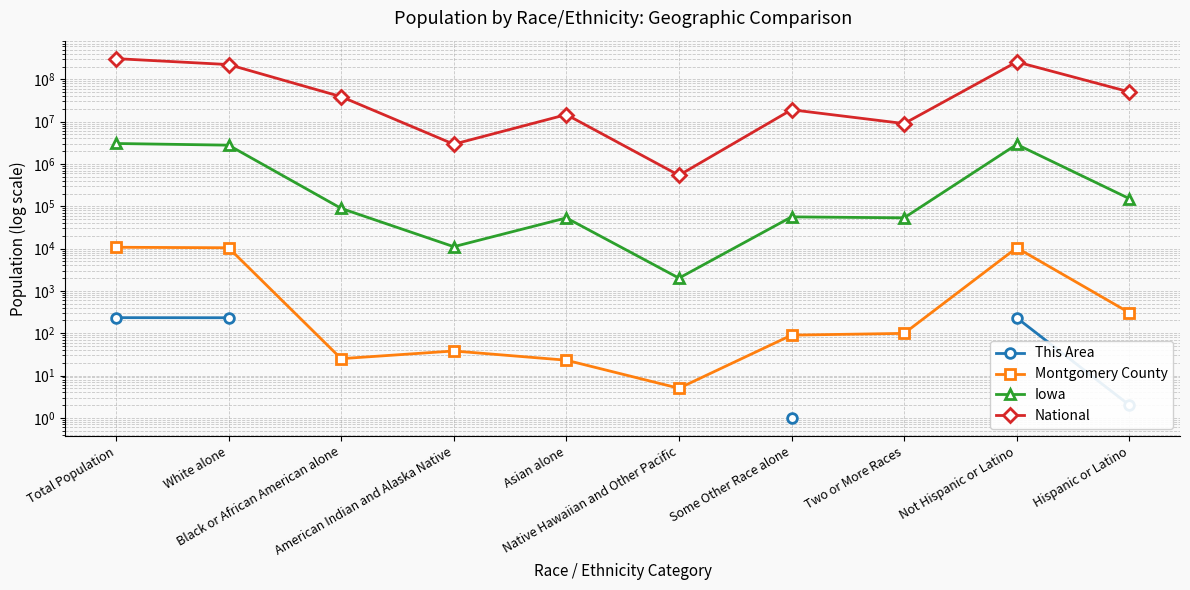

What are all the series names shown in the legend?

This Area, Montgomery County, Iowa, National